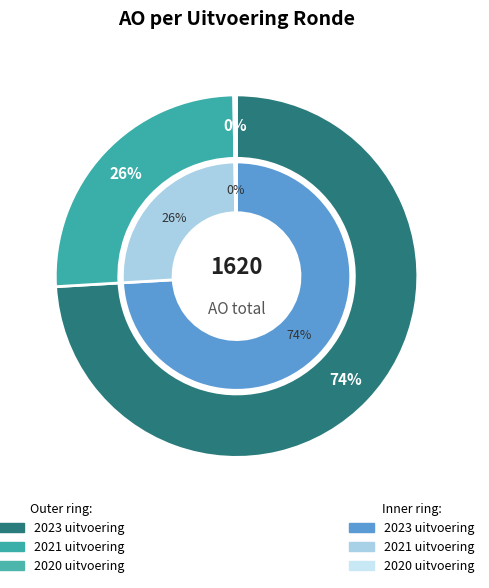

How many segments does this pie chart have?

3